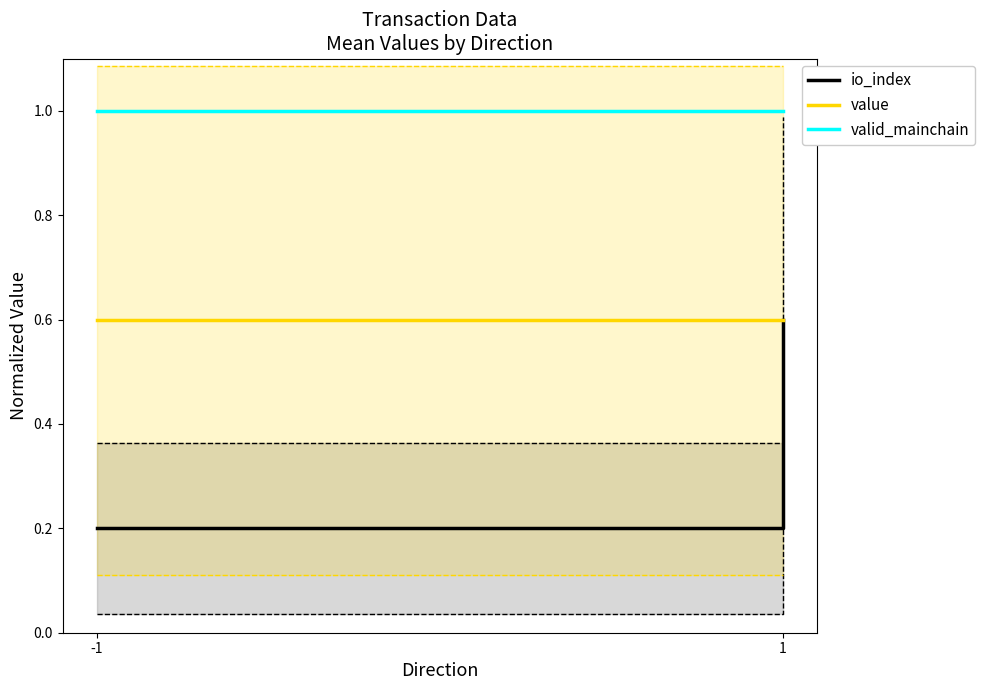

Does the chart display data point markers on the line(s)?

No